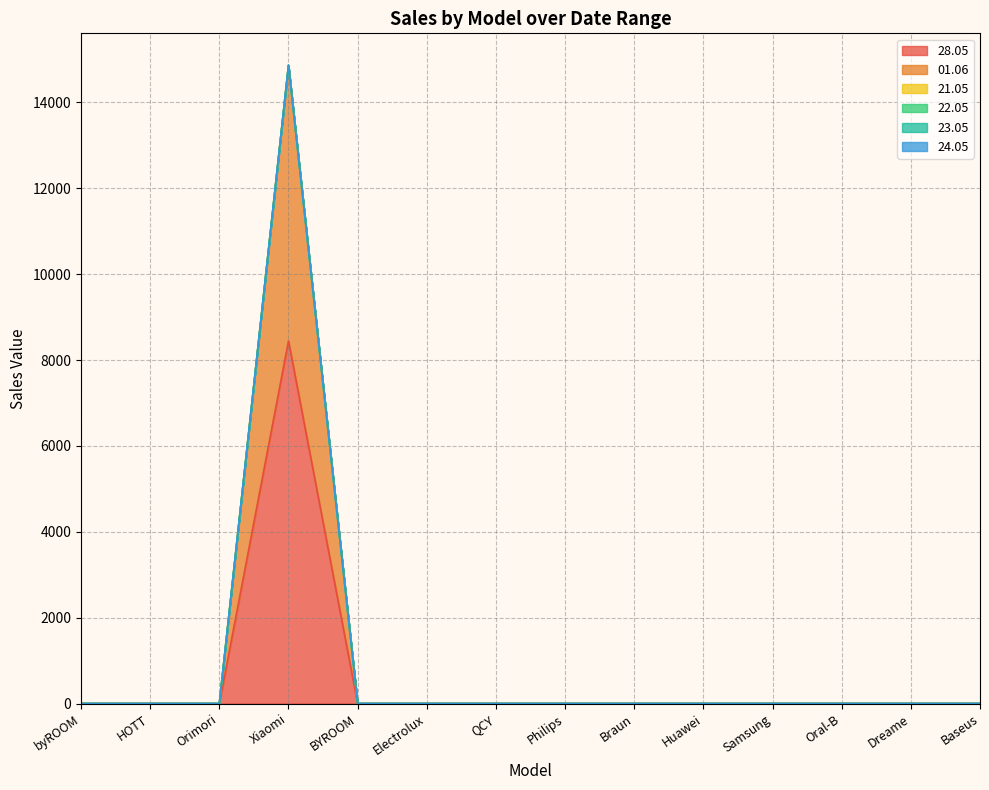

What are all the series names shown in the legend?

28.05, 01.06, 21.05, 22.05, 23.05, 24.05